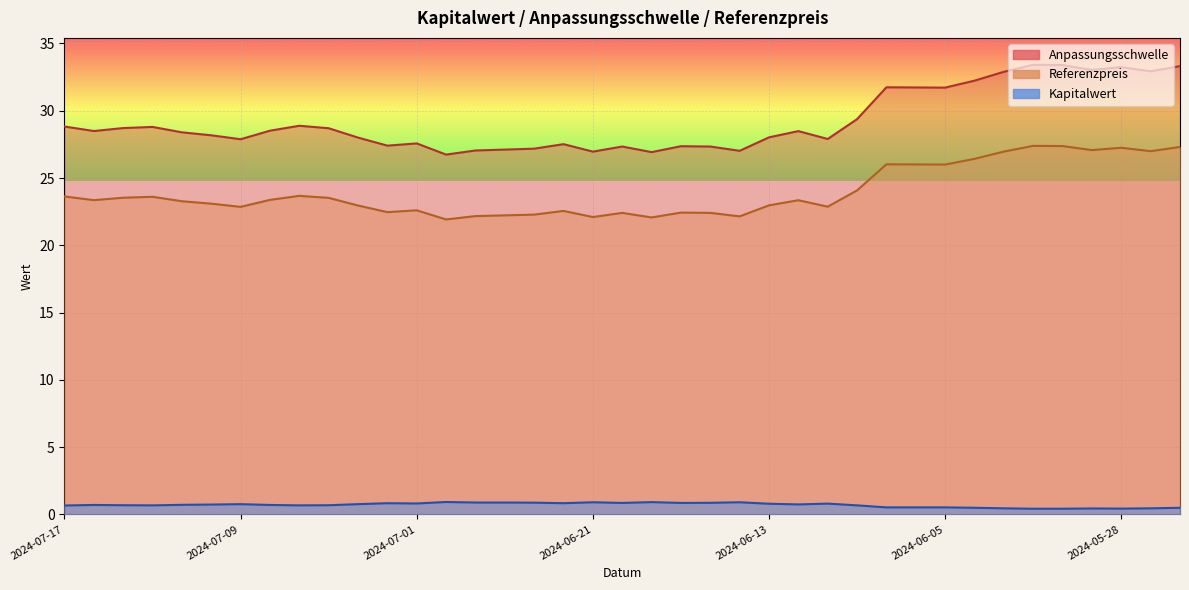

At which category is the sum across all series the highest?

2024-05-31